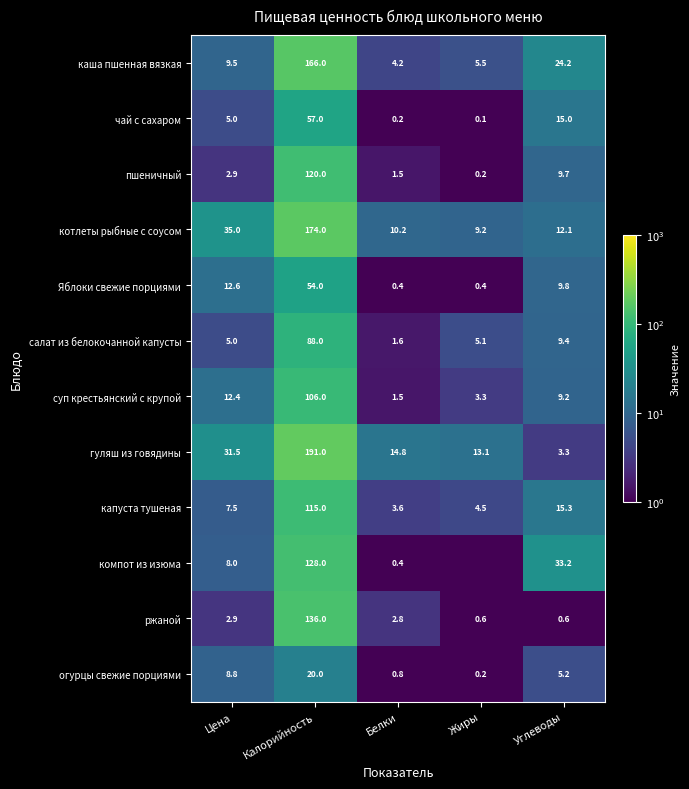

Is it true that гуляш из говядины equals 18.1 at Жиры?

False